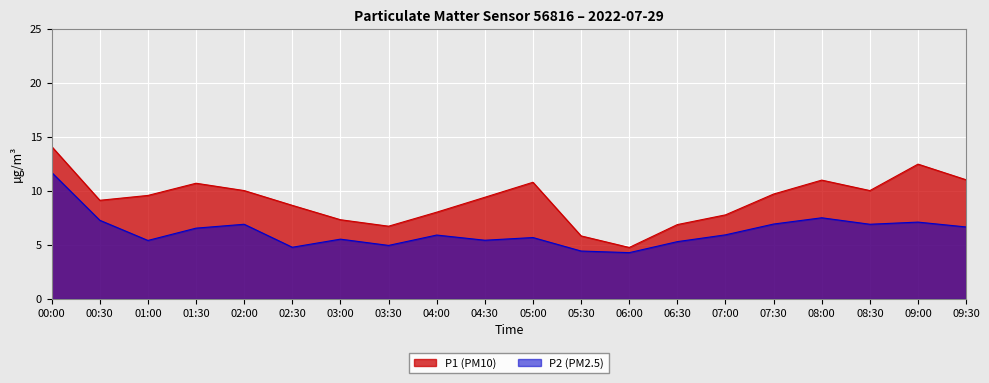

What is the label of the 3rd point from the right?

08:30